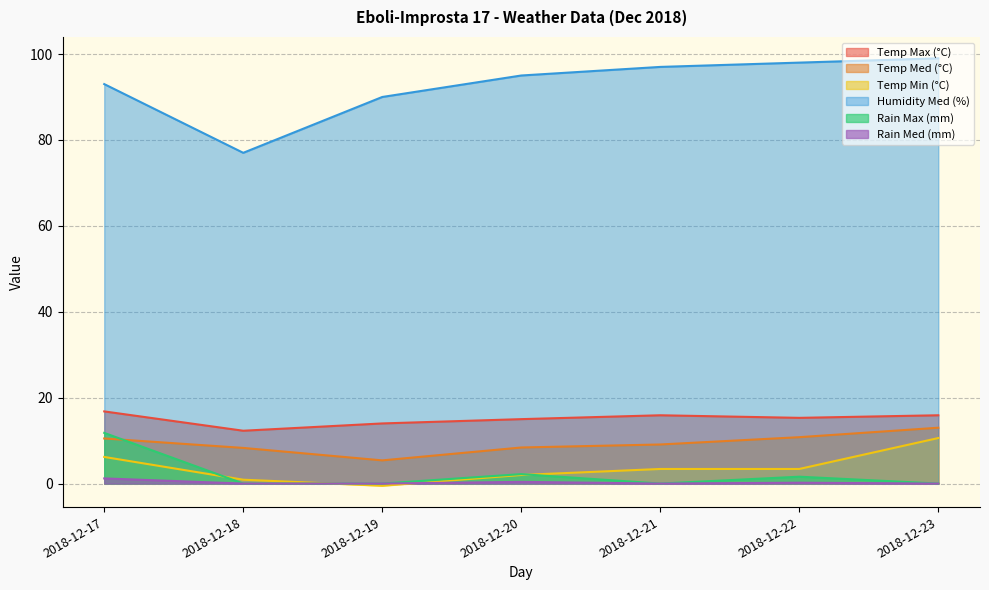

At 2018-12-20, list the series in order from largest to smallest.

Humidity Med (%), Temp Max (°C), Temp Med (°C), Rain Max (mm), Temp Min (°C), Rain Med (mm)